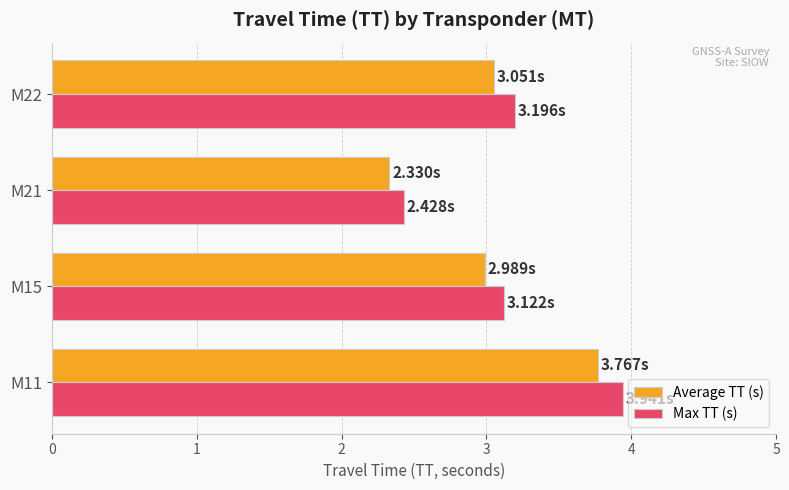

What is the difference between the second highest and minimum values in the Max TT (s) series?

0.8